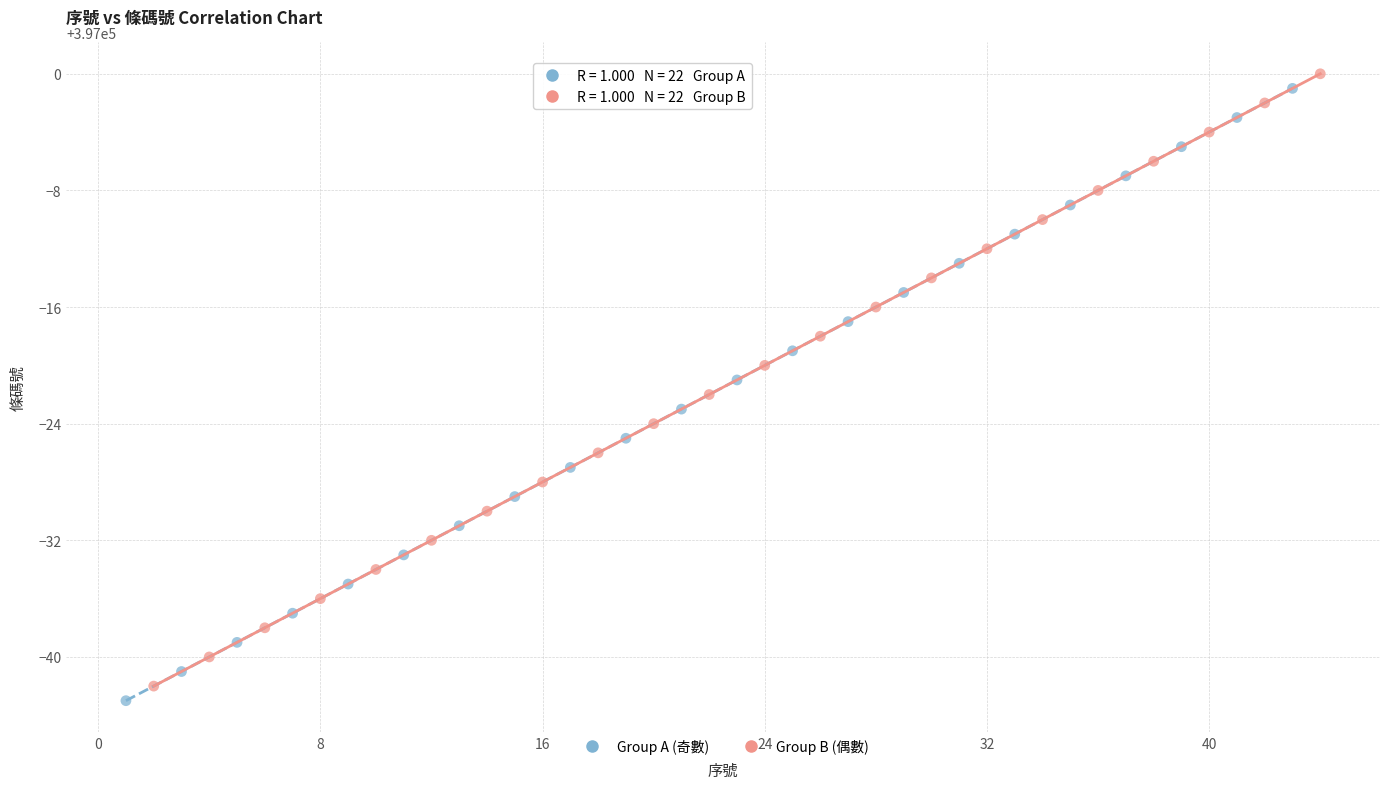

What are all the series names shown in the legend?

Group A (奇數), Group B (偶數)